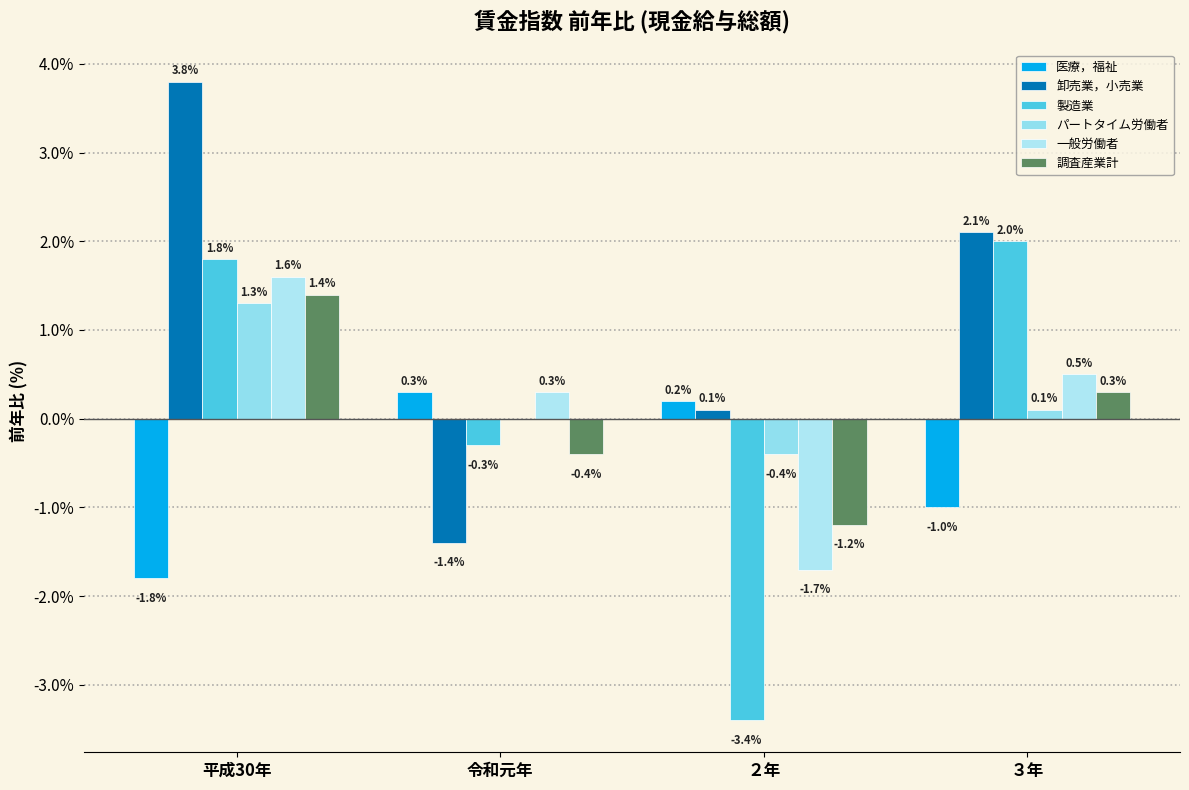

At which category is the sum across all series the highest?

平成30年